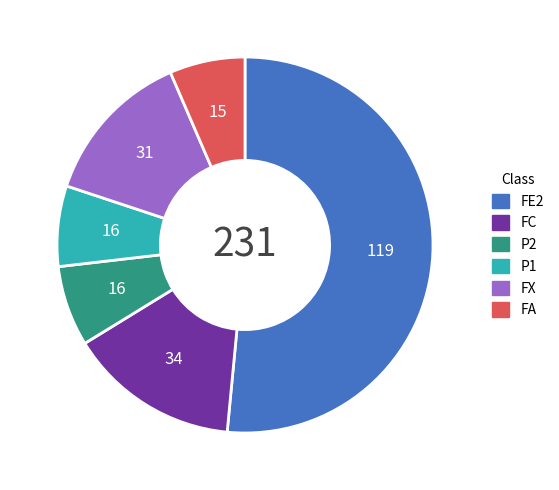

Is there a majority slice in this chart?

Yes